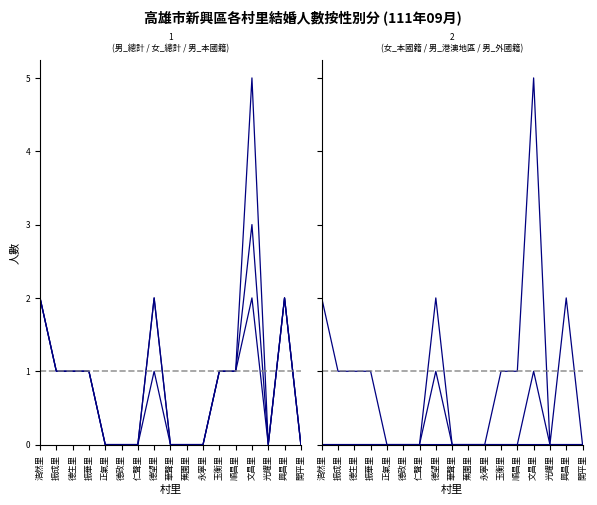

Reading left to right, what are all the values shown in this chart?

男_總計: 2	1	1	1	0	0	0	2	0	0	0	1	1	3	0	2	0
女_總計: 2	1	1	1	0	0	0	2	0	0	0	1	1	5	0	2	0
男_本國籍: 2	1	1	1	0	0	0	1	0	0	0	1	1	2	0	2	0
女_本國籍: 2	1	1	1	0	0	0	2	0	0	0	1	1	5	0	2	0
男_港澳地區: 0	0	0	0	0	0	0	0	0	0	0	0	0	1	0	0	0
男_外國籍: 0	0	0	0	0	0	0	1	0	0	0	0	0	0	0	0	0